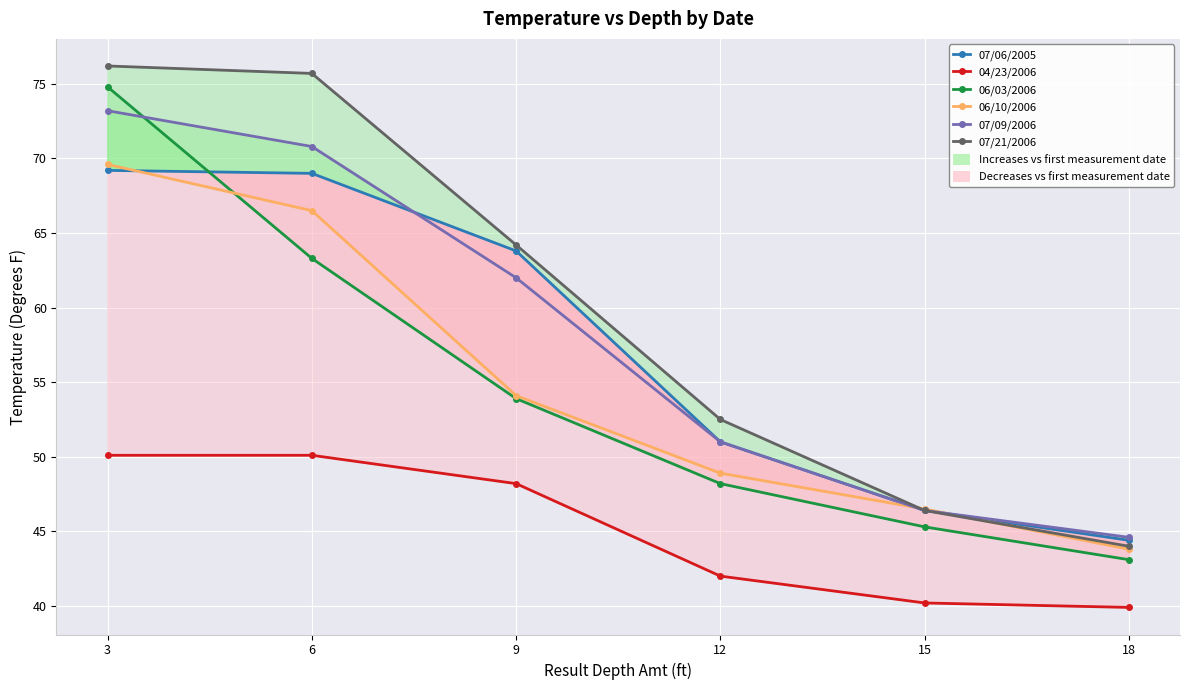

True or false: 07/09/2006 has more than 0 points higher than both neighbors.

False